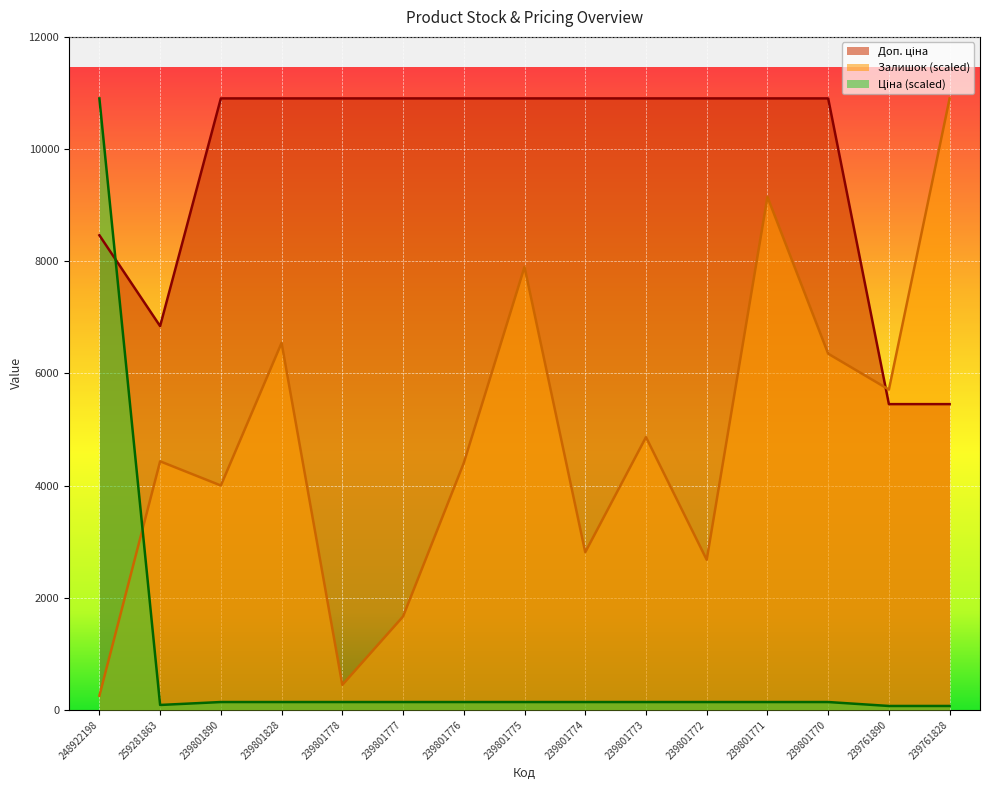

How many data points does each series have?

15